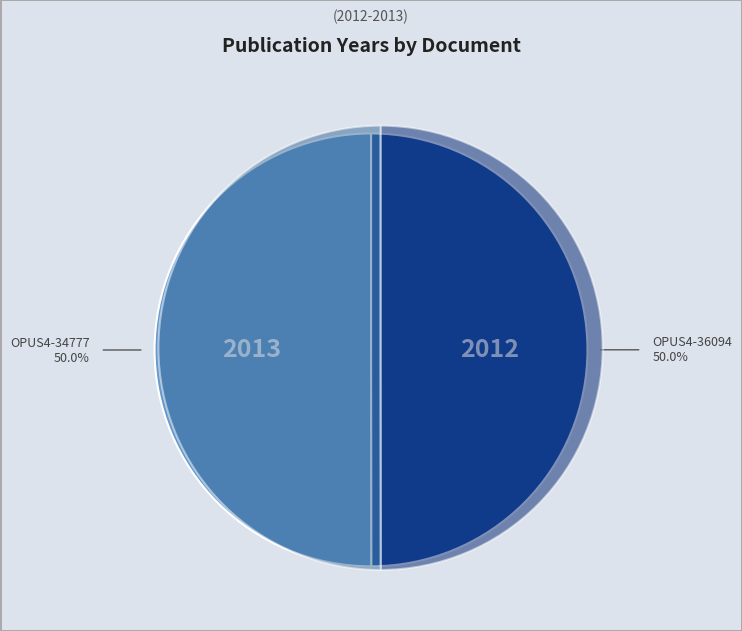

What percentage is the OPUS4-34777 slice, to the nearest percent?

50%